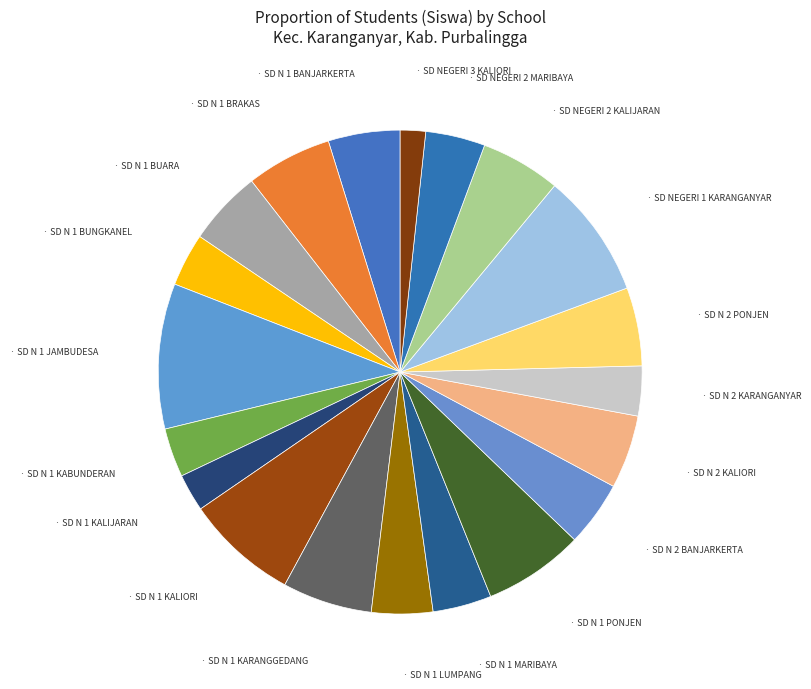

Rank the categories by value from lowest to highest.

SD NEGERI 3 KALIORI, SD N 1 KALIJARAN, SD N 1 KABUNDERAN, SD N 2 KARANGANYAR, SD N 1 BUNGKANEL, SD N 1 MARIBAYA, SD NEGERI 2 MARIBAYA, SD N 1 LUMPANG, SD N 2 BANJARKERTA, SD N 1 BANJARKERTA, SD N 2 KALIORI, SD N 1 BUARA, SD N 2 PONJEN, SD NEGERI 2 KALIJARAN, SD N 1 BRAKAS, SD N 1 KARANGGEDANG, SD N 1 PONJEN, SD N 1 KALIORI, SD NEGERI 1 KARANGANYAR, SD N 1 JAMBUDESA